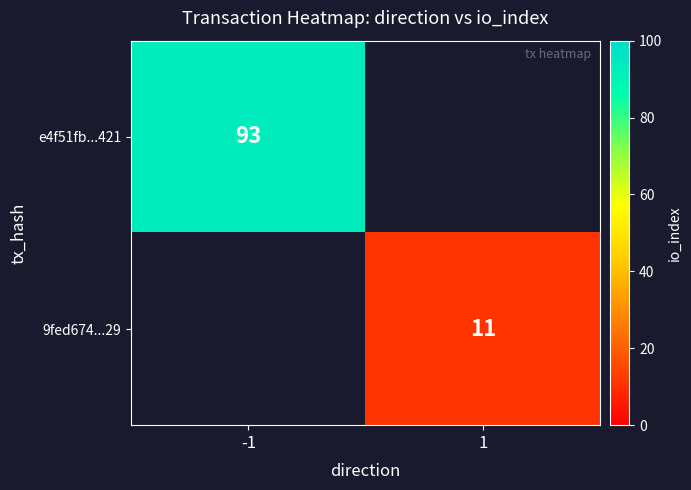

Is it true that 9fed674...29 equals 6 at 1?

False